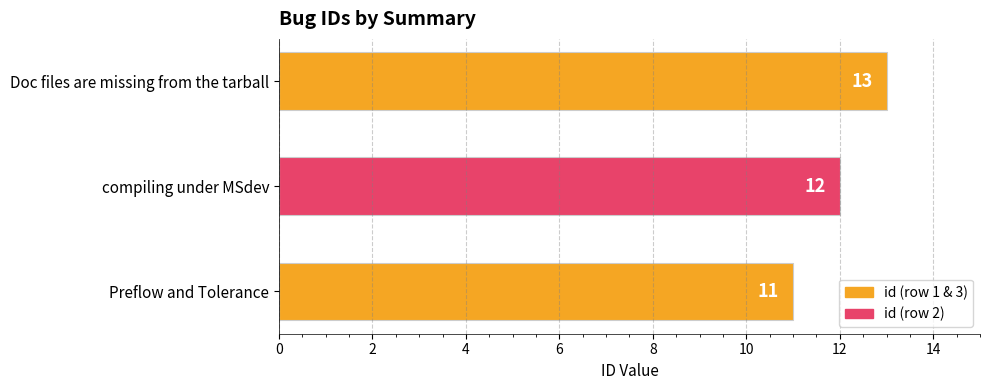

How many bars are there in total?

3